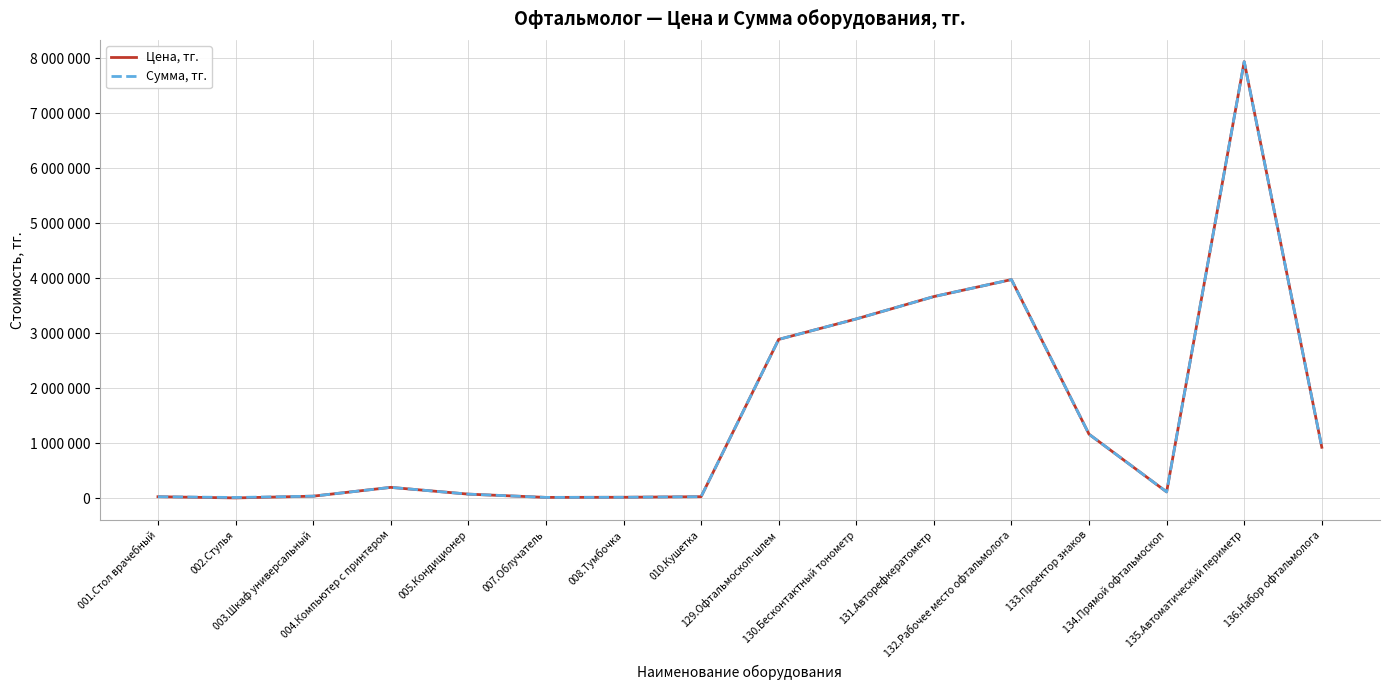

Is this an area chart (filled region under the line)?

No